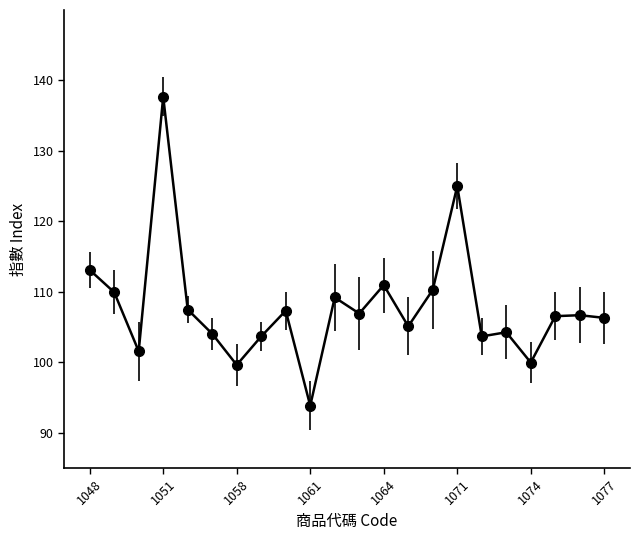

What is the sum of all values?

2373.3